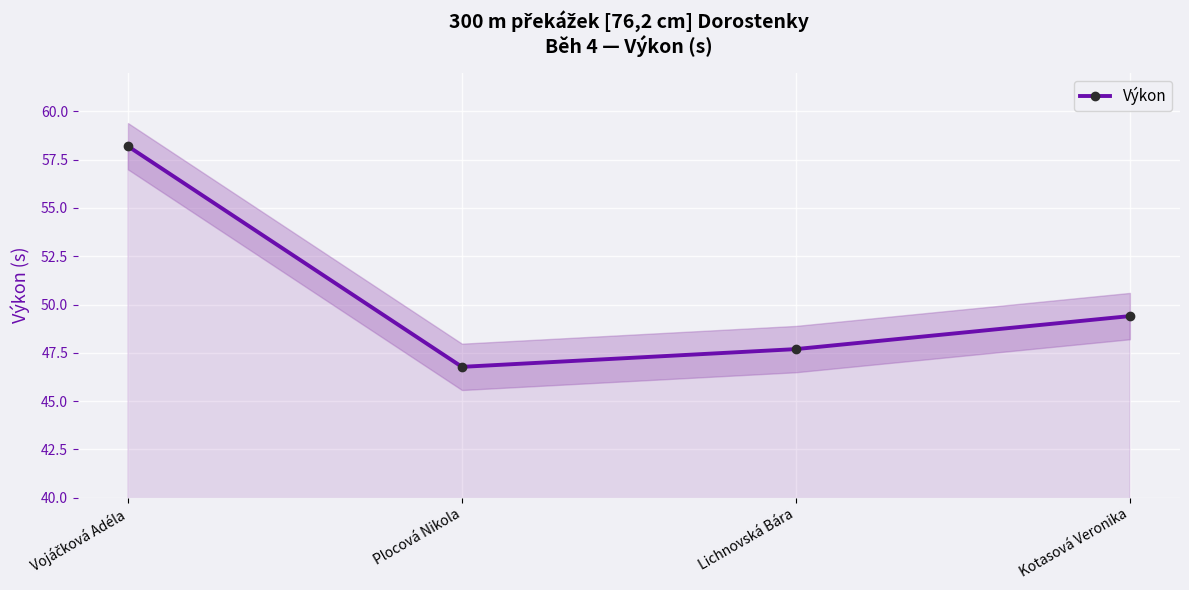

What is the change in value from Vojáčková Adéla to Lichnovská Bára?

-10.5